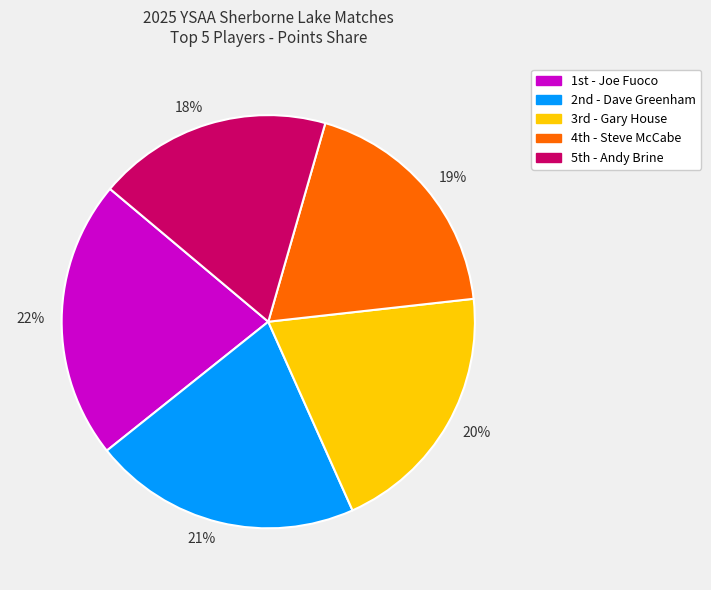

Which category has the biggest portion of the pie?

22%